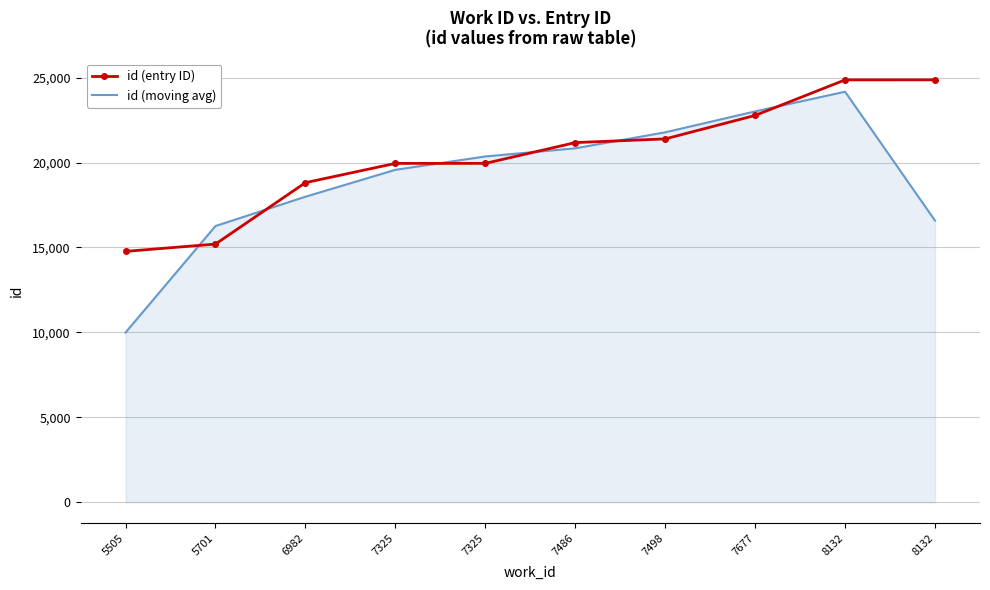

Count the number of categories in the chart.

10